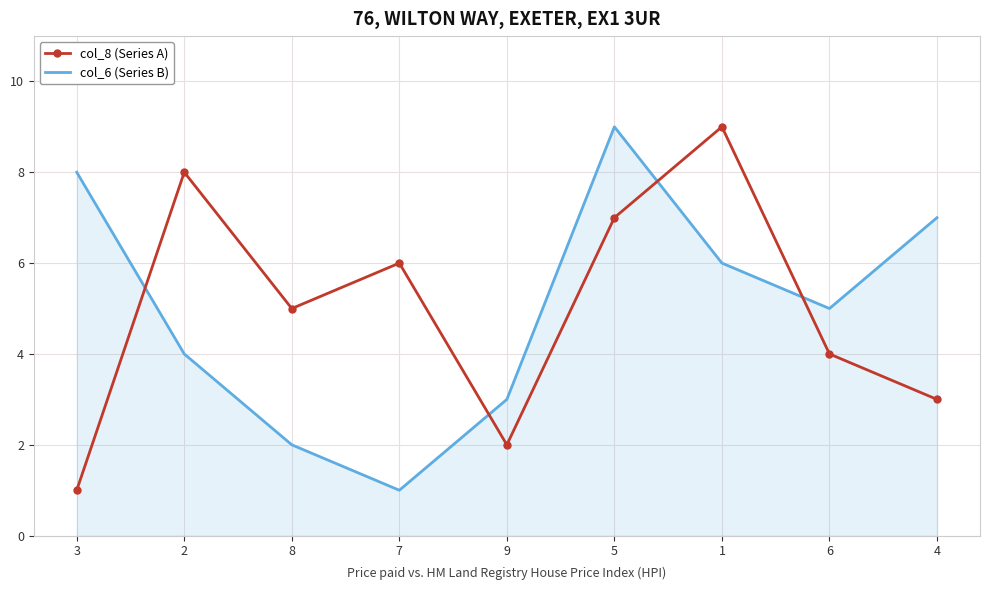

What are all the series names shown in the legend?

col_8 (Series A), col_6 (Series B)